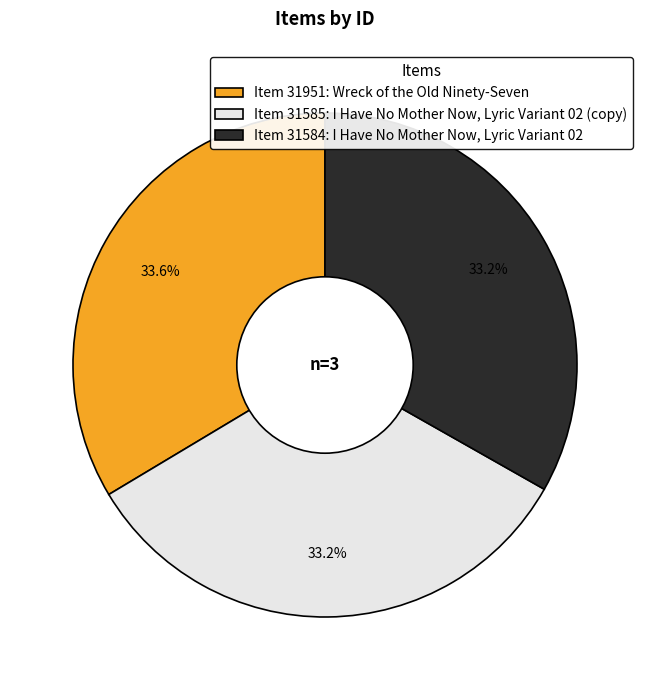

Is there a majority slice in this chart?

No